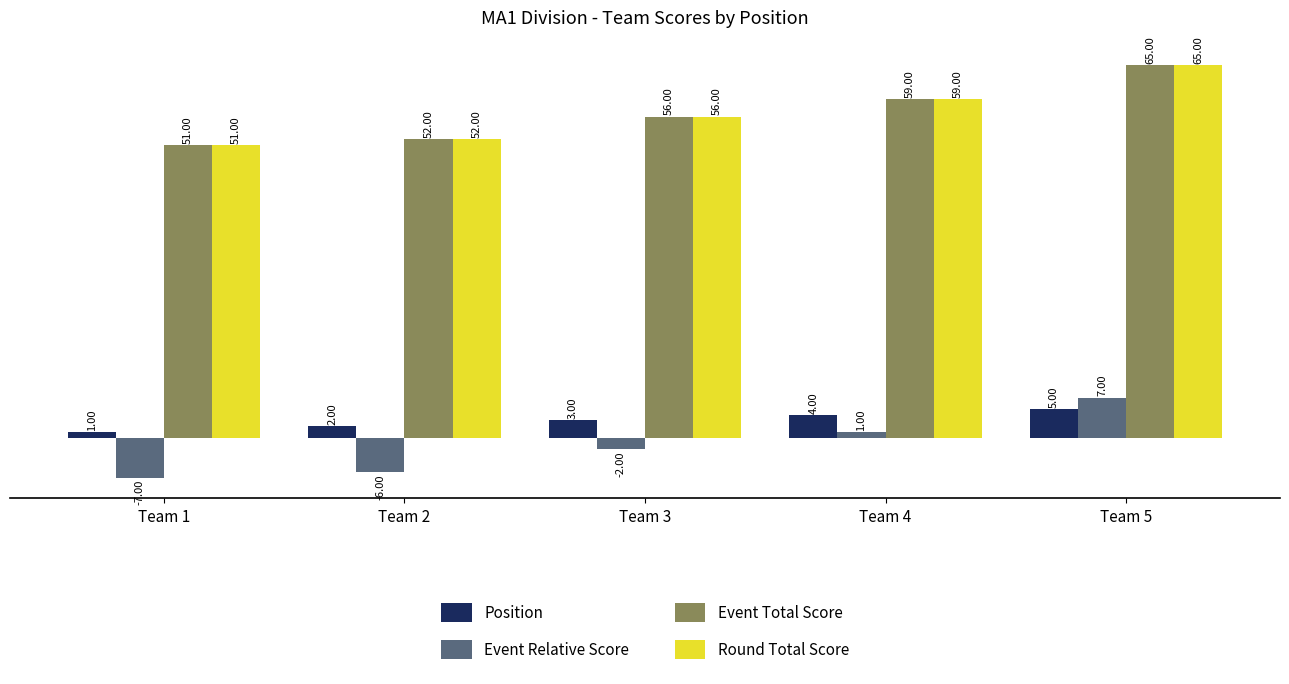

Is it true that Position equals 2 at Team 5?

False